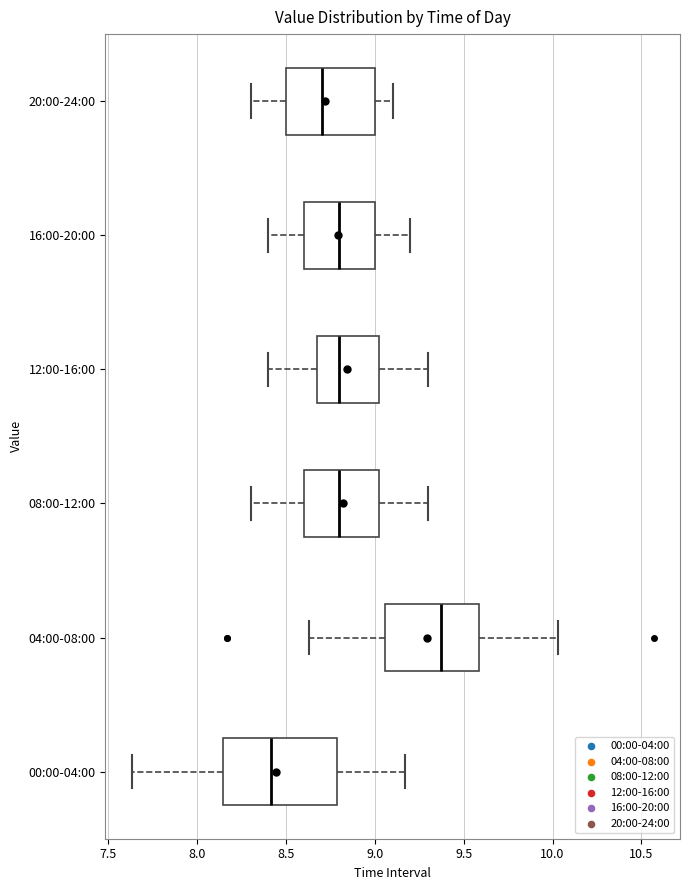

Reading bottom to top, read every box against the x-axis: the position of its median line, the range the box covers, and the ends of its whiskers. The values are not printed on the chart, so give them approximately, as read against the axis.

00:00-04:00: median 8.40, box 8.15 to 8.80, whiskers 7.65 to 9.15
04:00-08:00: median 9.35, box 9.05 to 9.60, whiskers 8.65 to 10.05
08:00-12:00: median 8.80, box 8.60 to 9.05, whiskers 8.30 to 9.30
12:00-16:00: median 8.80, box 8.70 to 9.05, whiskers 8.40 to 9.30
16:00-20:00: median 8.80, box 8.60 to 9.00, whiskers 8.40 to 9.20
20:00-24:00: median 8.70, box 8.50 to 9.00, whiskers 8.30 to 9.10